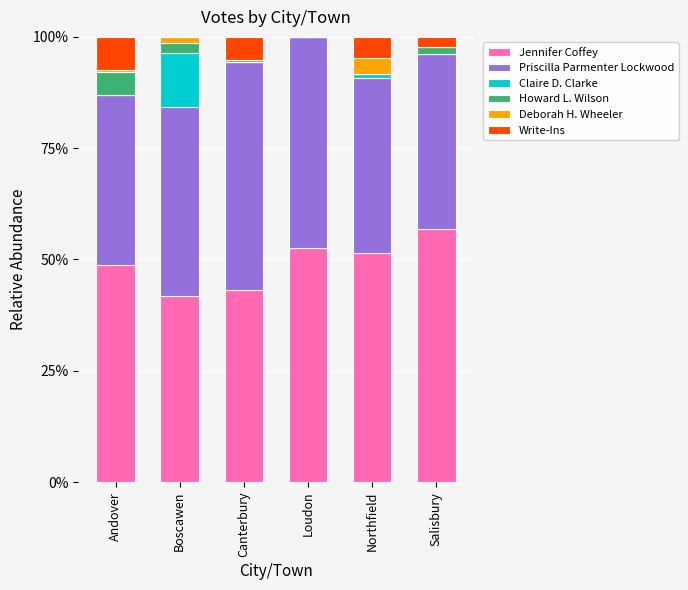

What is the total value across all series at Boscawen?

100.0